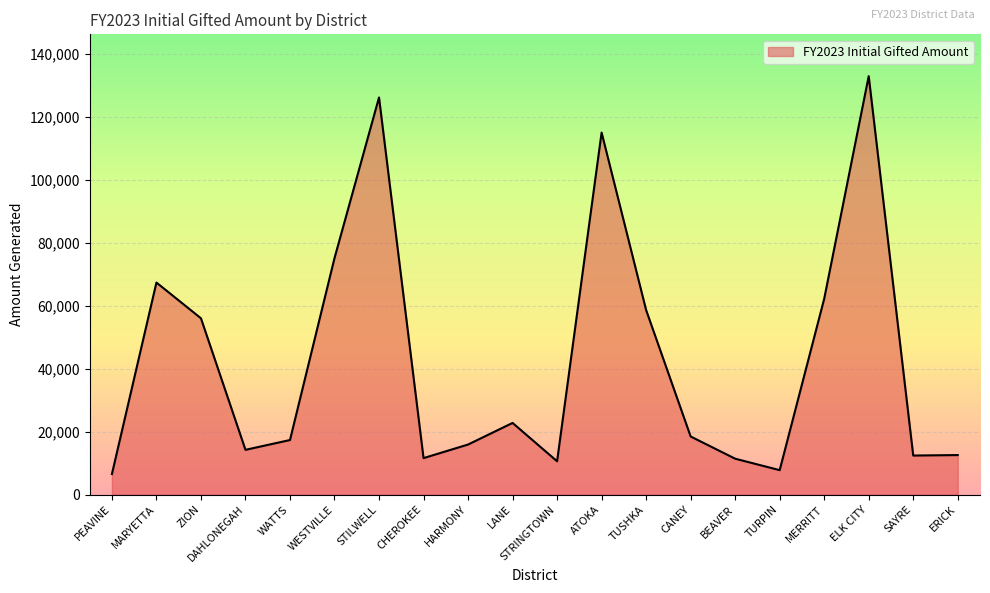

What is the difference between the maximum and minimum values?

126502.8